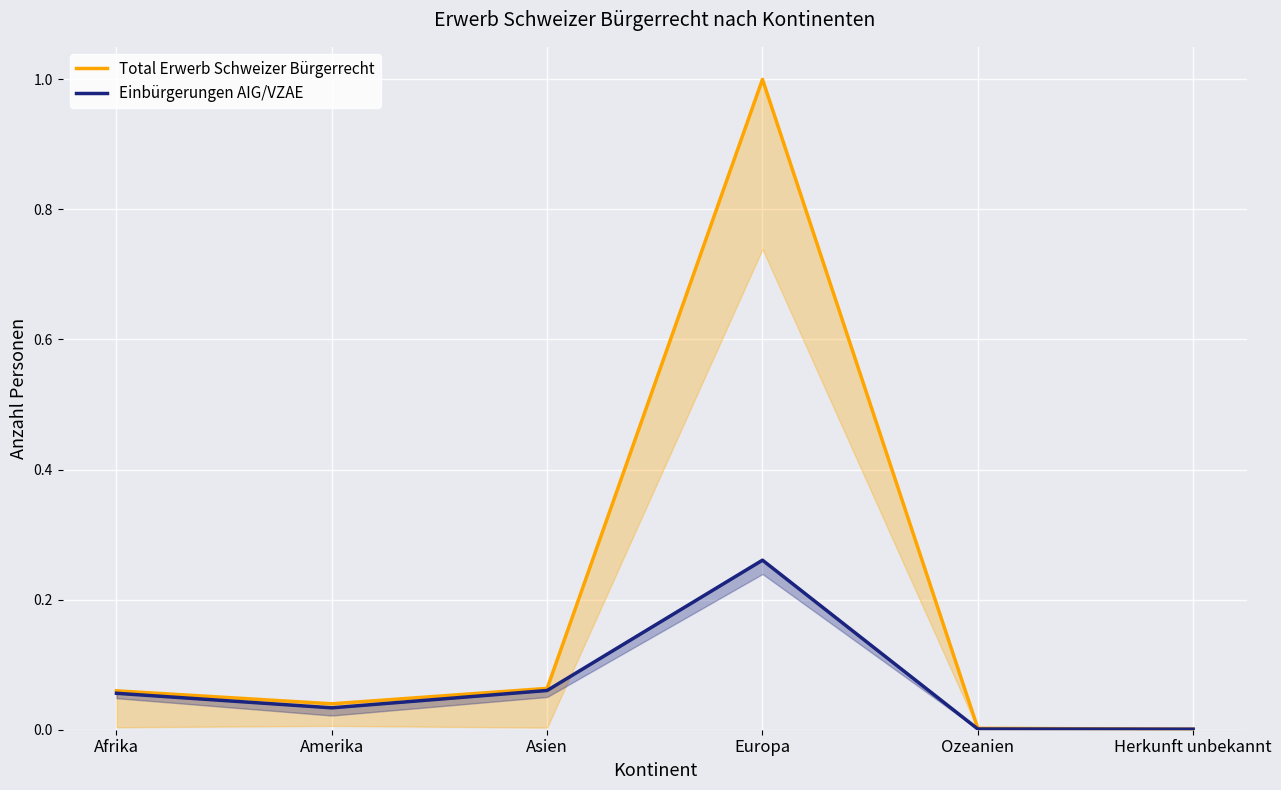

Rank the series by their maximum value, from lowest to highest.

Einbürgerungen AIG/VZAE, Total Erwerb Schweizer Bürgerrecht